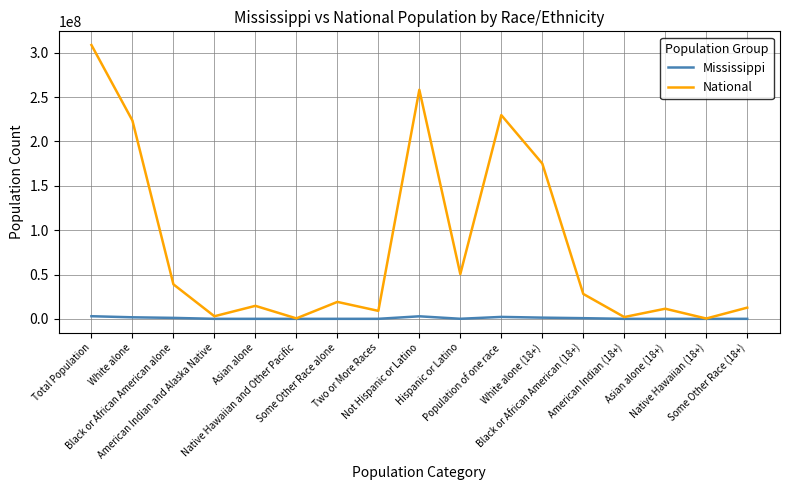

Rank the series by their maximum value, from lowest to highest.

Mississippi, National